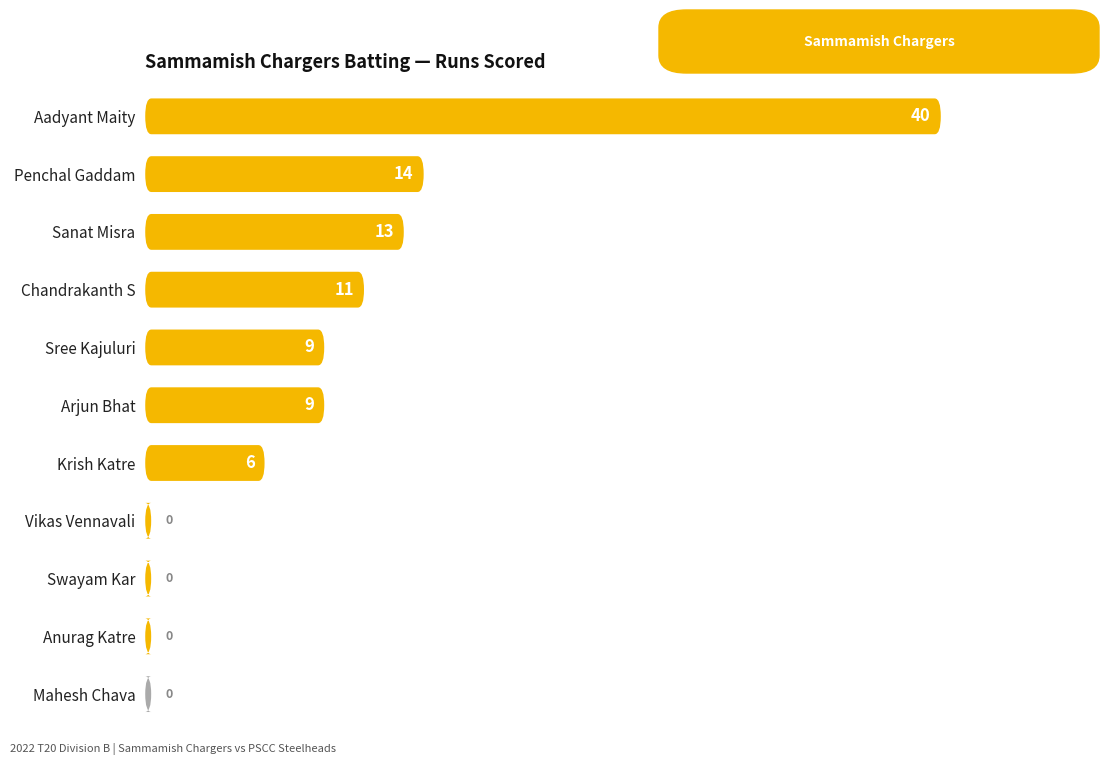

Reading right to left, what are all the values shown in this chart?

40	14	13	11	9	9	6	0	0	0	0